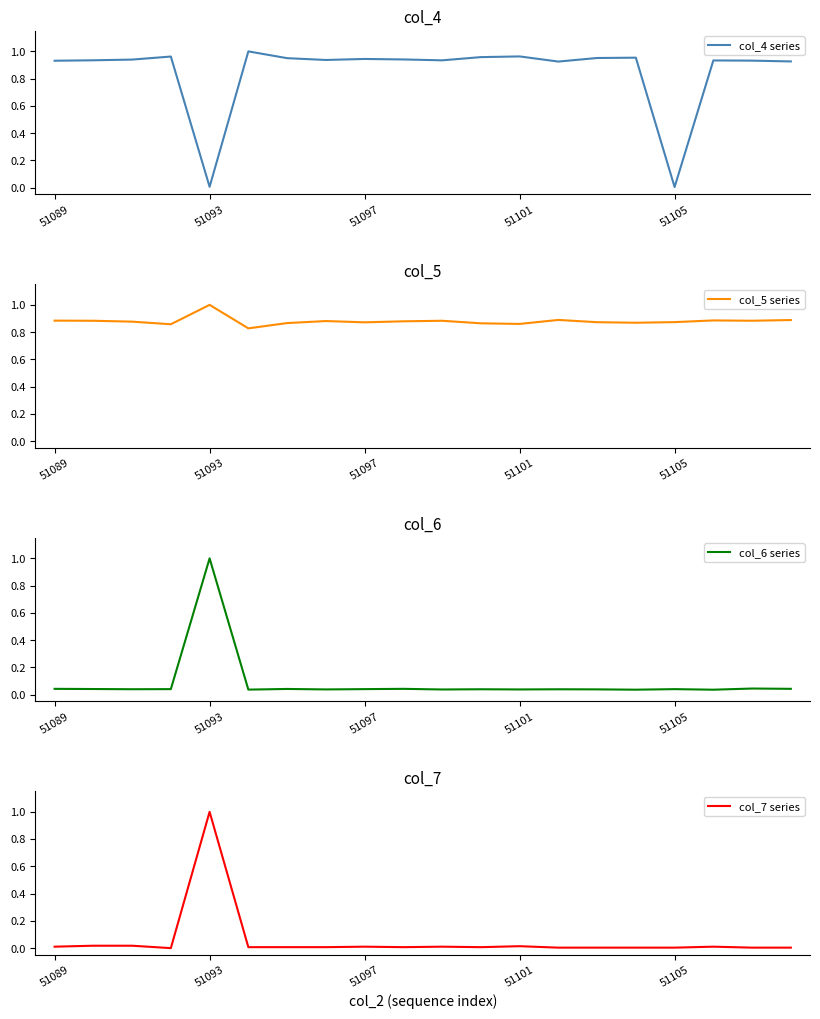

Which category has the highest value in the col_5 series series?

51093